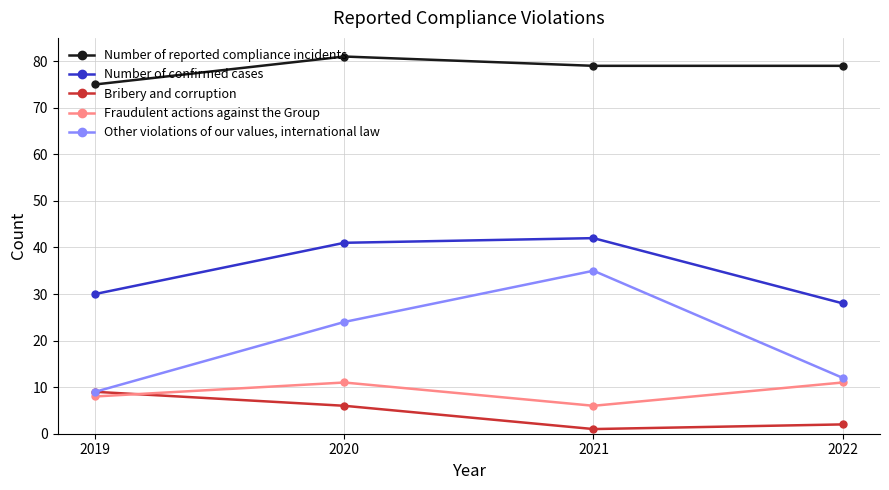

At 2022, list the series in order from largest to smallest.

Number of reported compliance incidents, Number of confirmed cases, Other violations of our values, international law, Fraudulent actions against the Group, Bribery and corruption